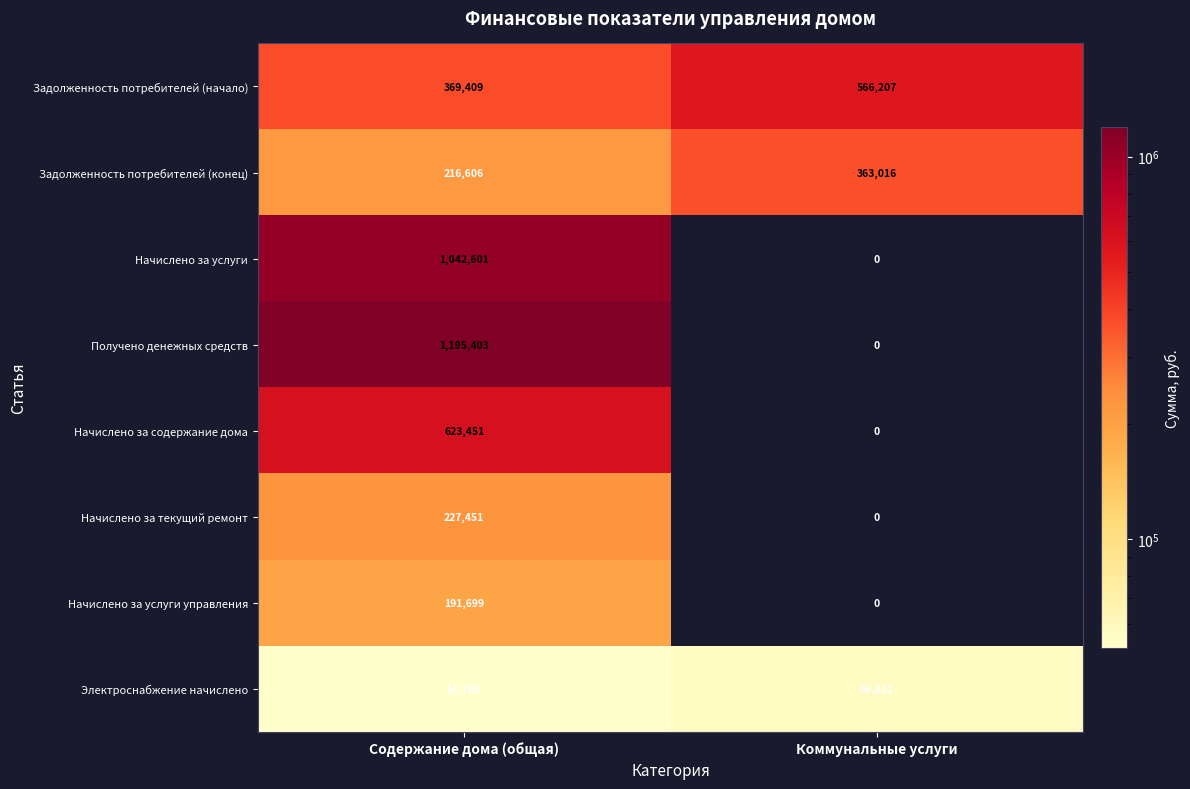

Which series has the largest range (max minus min)?

Получено денежных средств